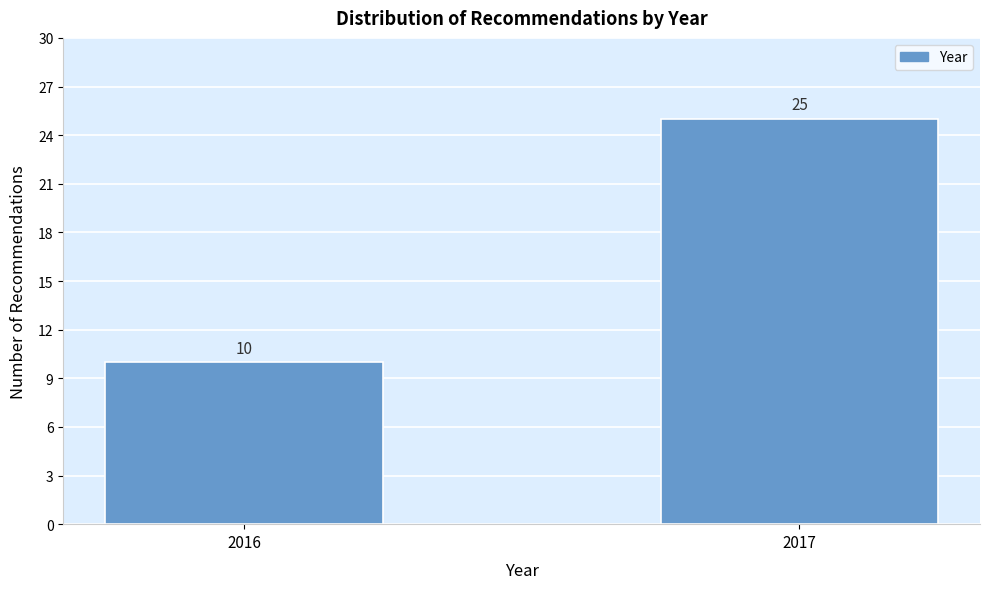

Reading right to left, list all the values displayed in this chart.

2017=25	2016=10